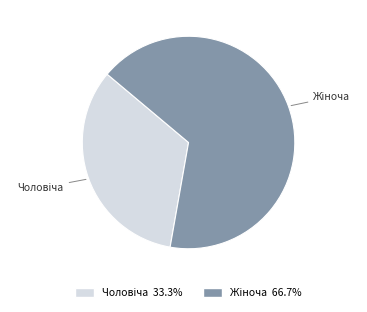

Is there any slice that represents more than half of the pie?

Yes